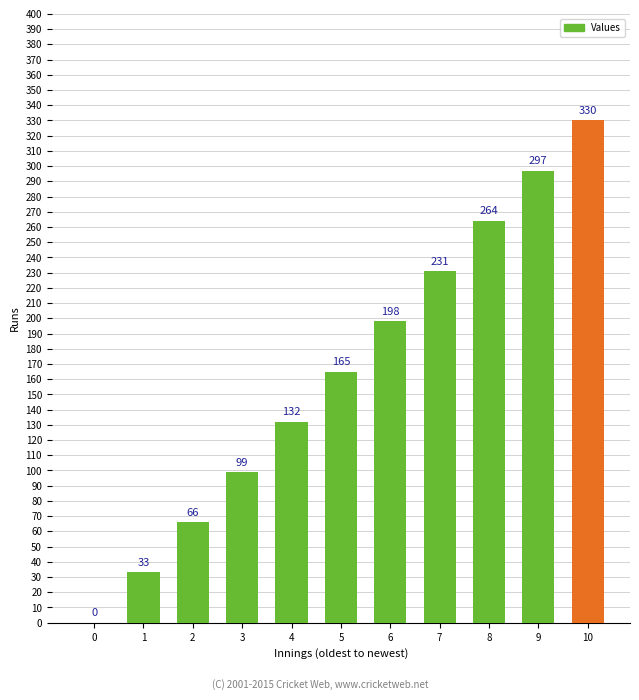

The value at 2 is 66. True or false?

True